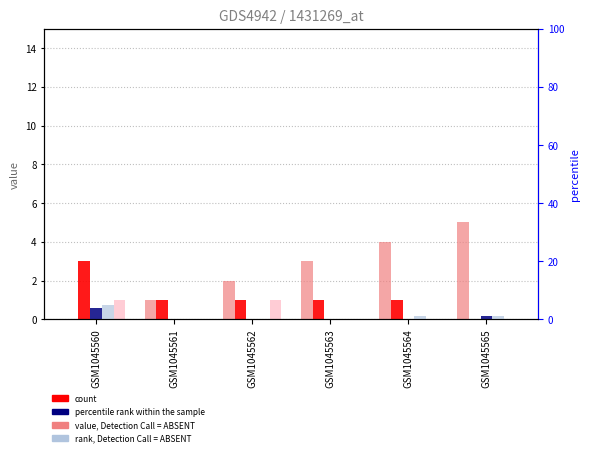

Which series has the largest range (max minus min)?

col_0